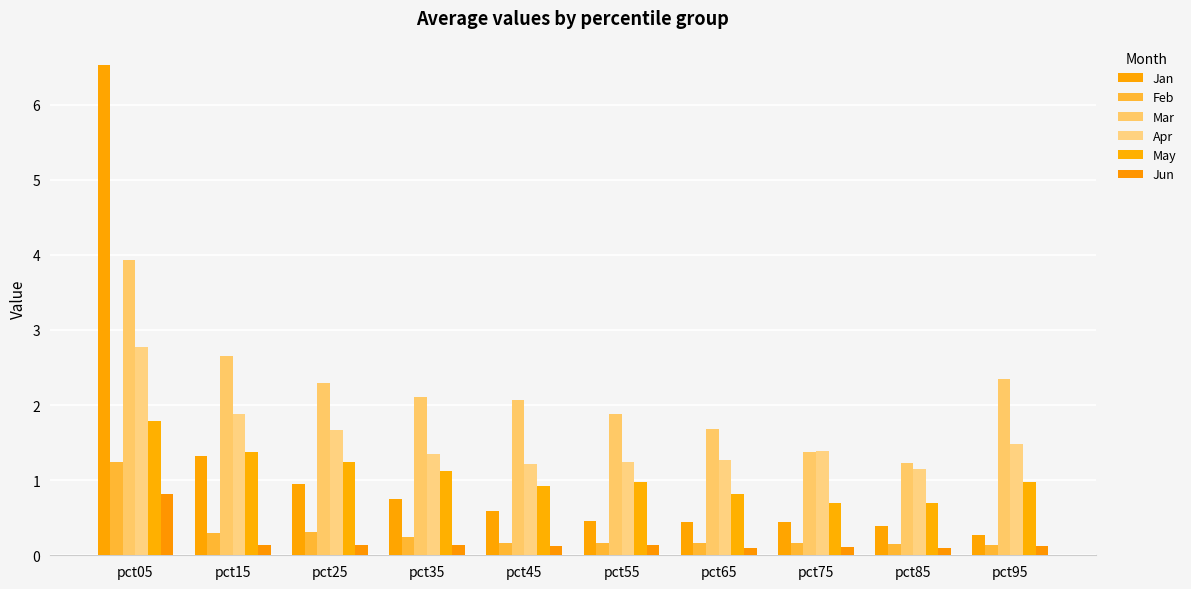

How many data points does each series have?

10